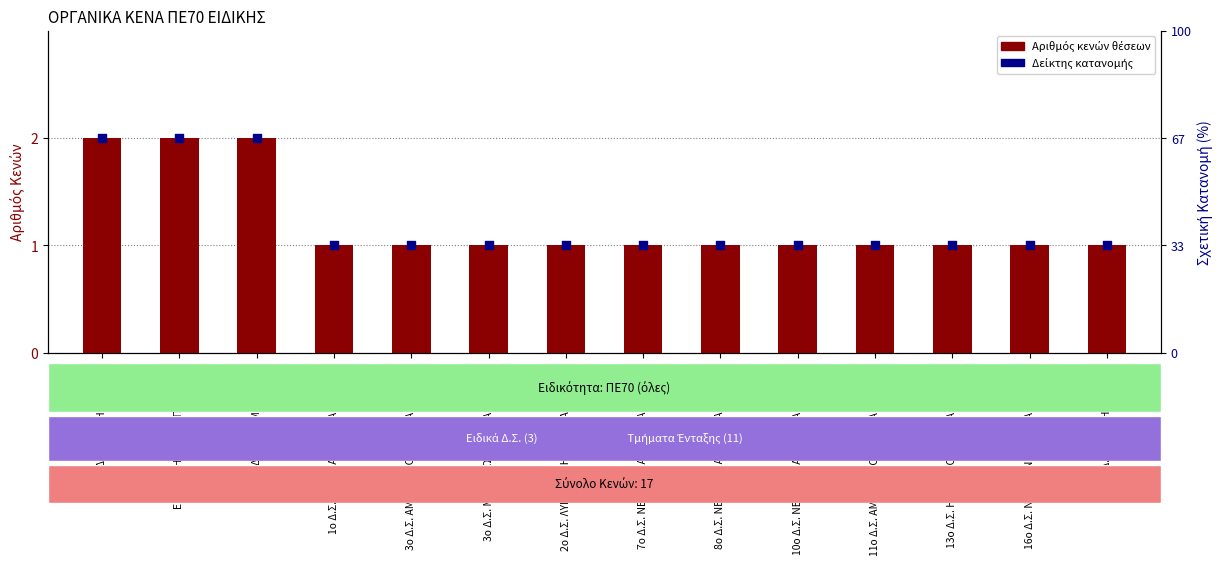

Which series reaches the minimum Y coordinate?

ΚΕΝΑ (col_4)